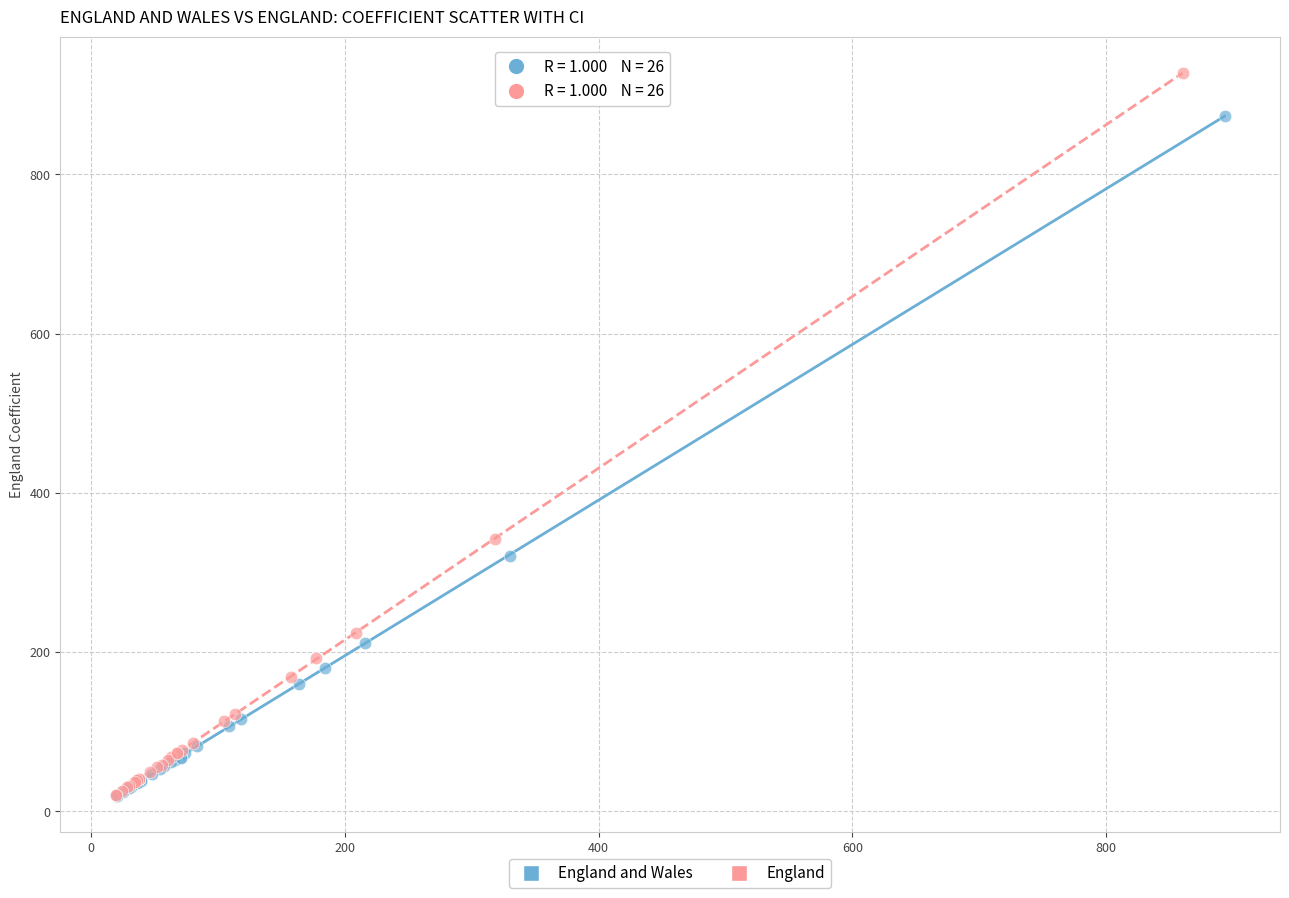

Which series contains the highest Y value?

England